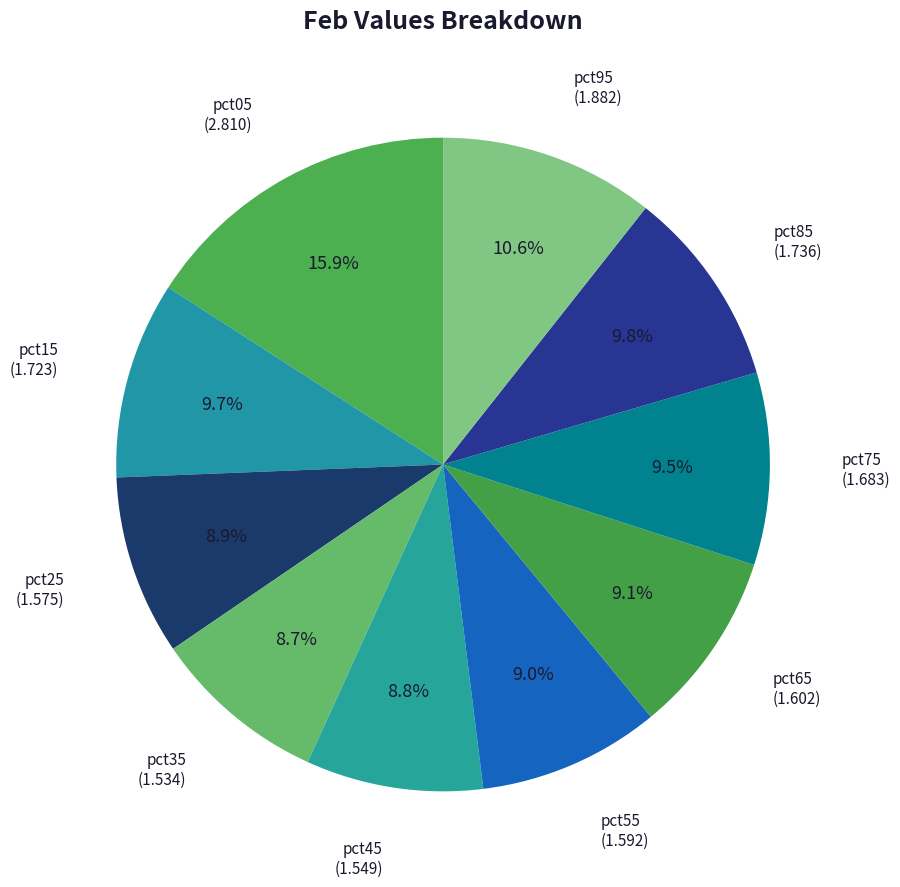

Does any single category account for the majority?

No